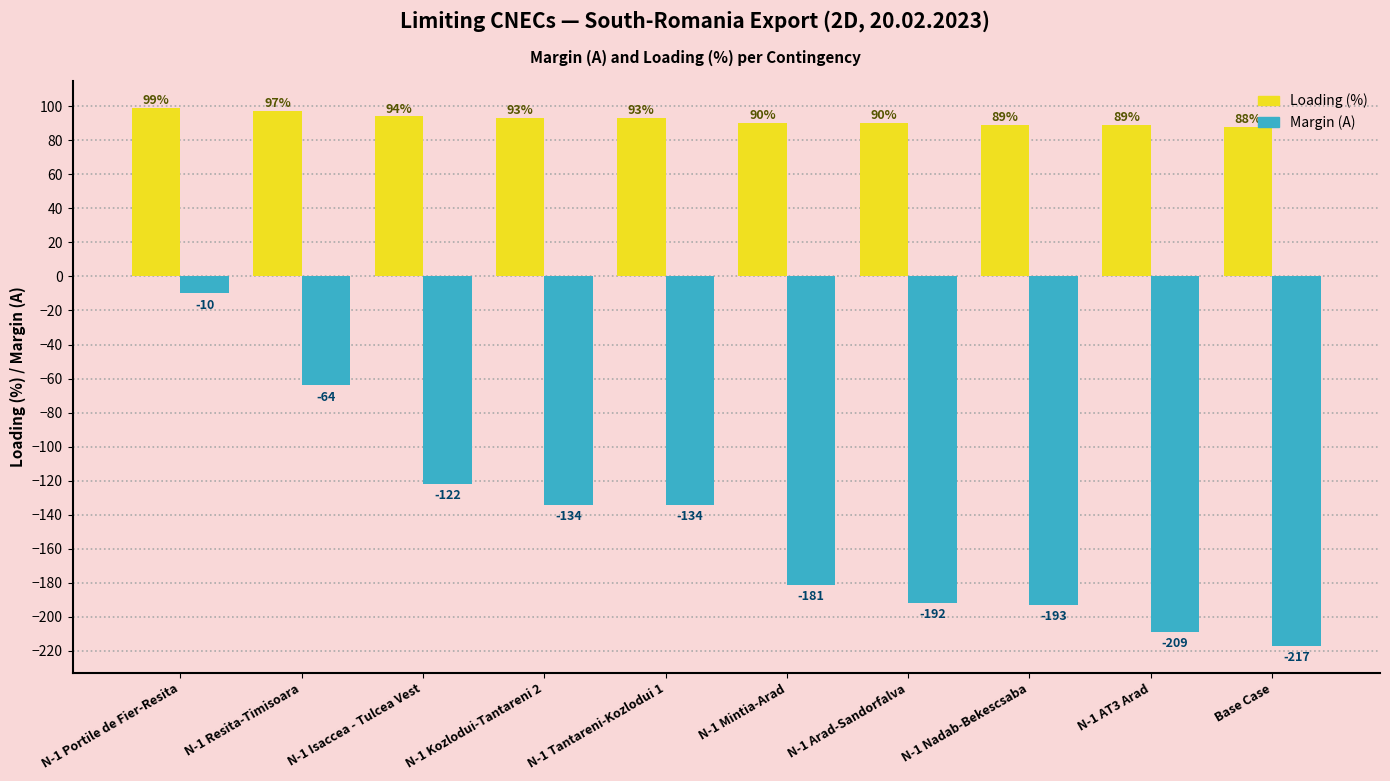

What are all the series names shown in the legend?

Loading (%), Margin (A)